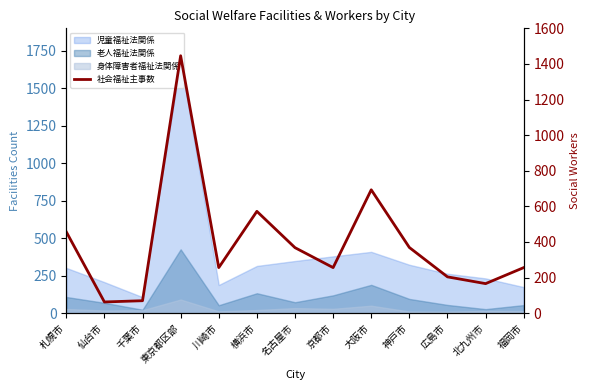

How many lines are shown in the chart?

1